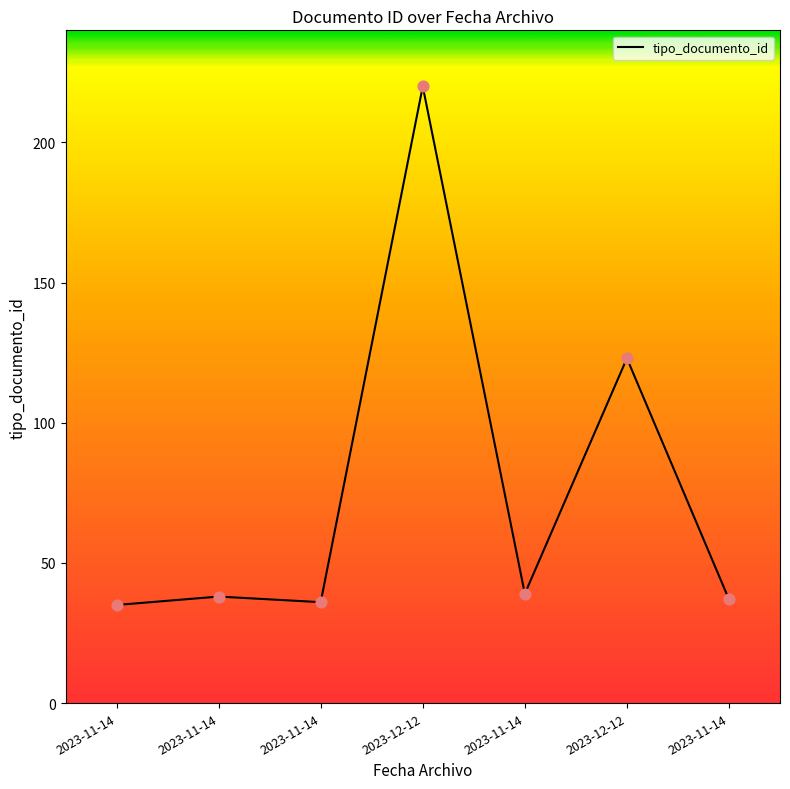

Does the chart have visible grid lines?

No